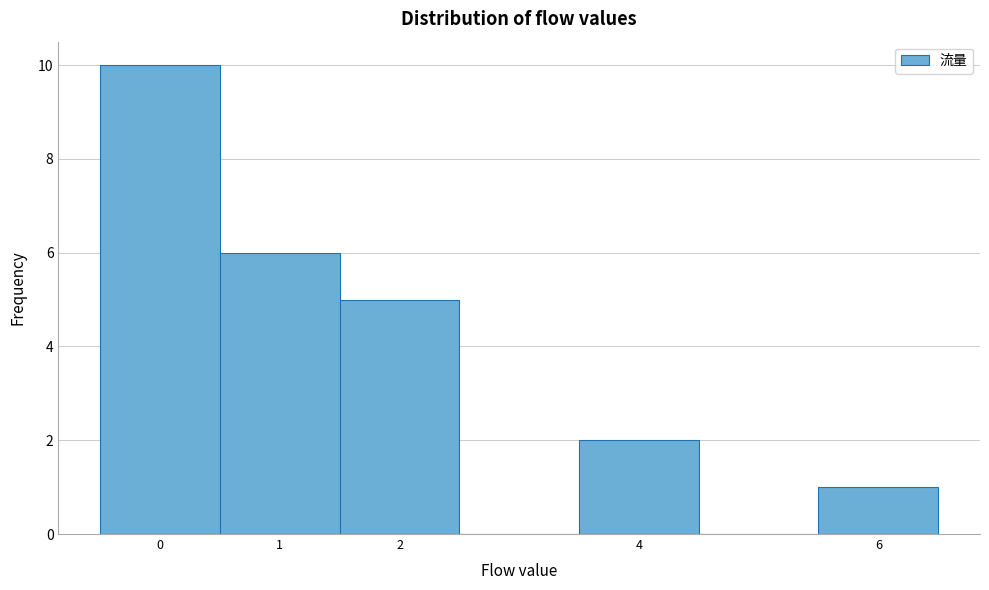

Over which range of the x-axis is the bar tallest?

-0.5 to 0.5